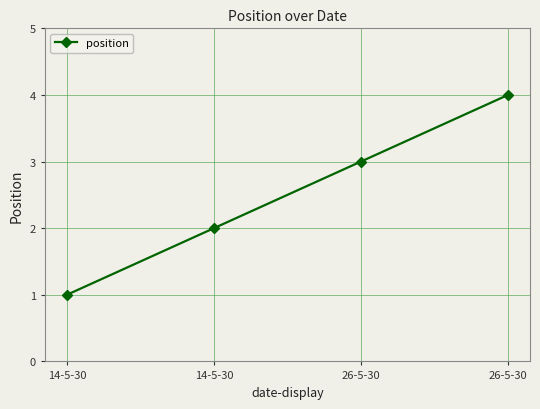

List the labels in order of value, largest first.

26-5-30, 26-5-30, 14-5-30, 14-5-30